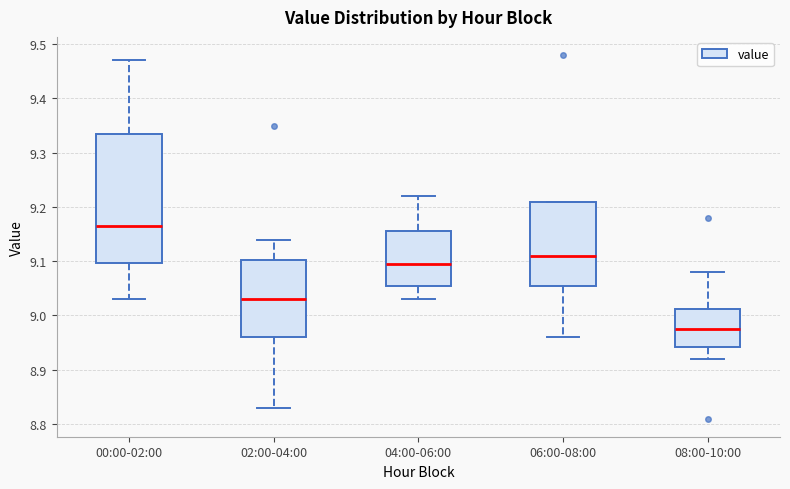

Reading left to right, read every box against the y-axis: the position of its median line, the range the box covers, and the ends of its whiskers. The values are not printed on the chart, so give them approximately, as read against the axis.

00:00-02:00: median 9.17, box 9.10 to 9.34, whiskers 9.03 to 9.47
02:00-04:00: median 9.03, box 8.96 to 9.10, whiskers 8.83 to 9.14
04:00-06:00: median 9.10, box 9.06 to 9.16, whiskers 9.03 to 9.22
06:00-08:00: median 9.11, box 9.06 to 9.21, whiskers 8.96 to 9.21
08:00-10:00: median 8.98, box 8.94 to 9.01, whiskers 8.92 to 9.08